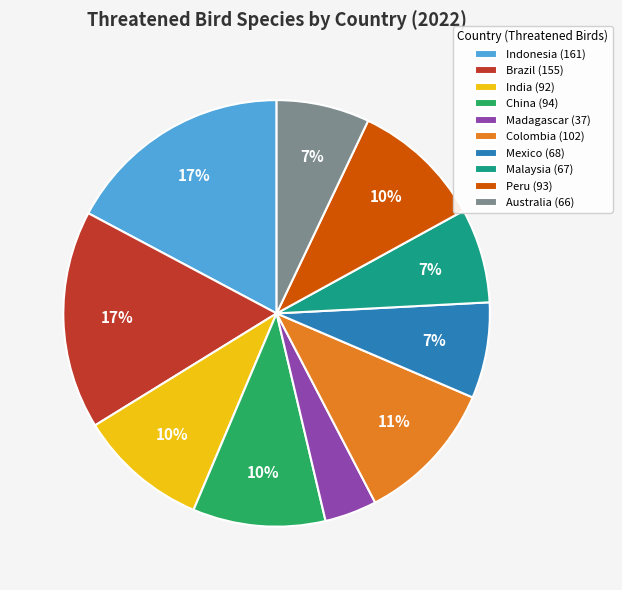

Approximately how many times larger is the value at India (92) compared to Mexico (68)?

1.4